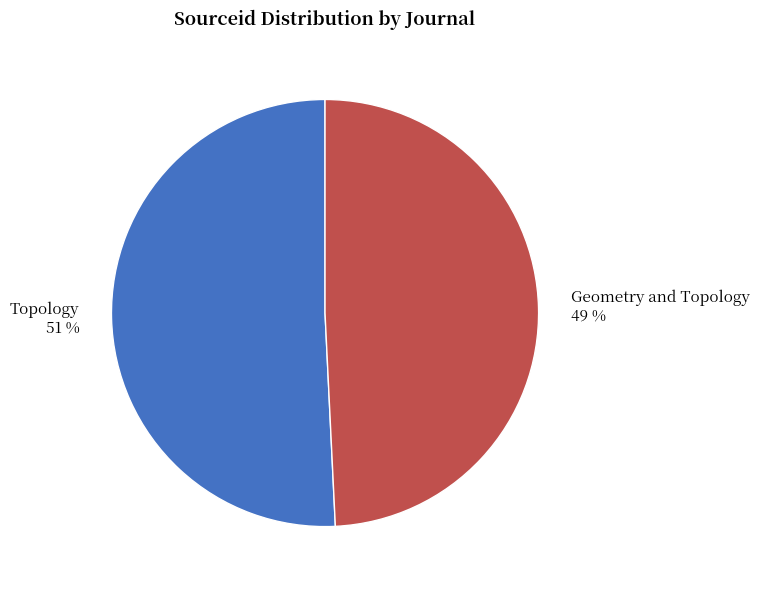

Count the number of slices in the pie.

2